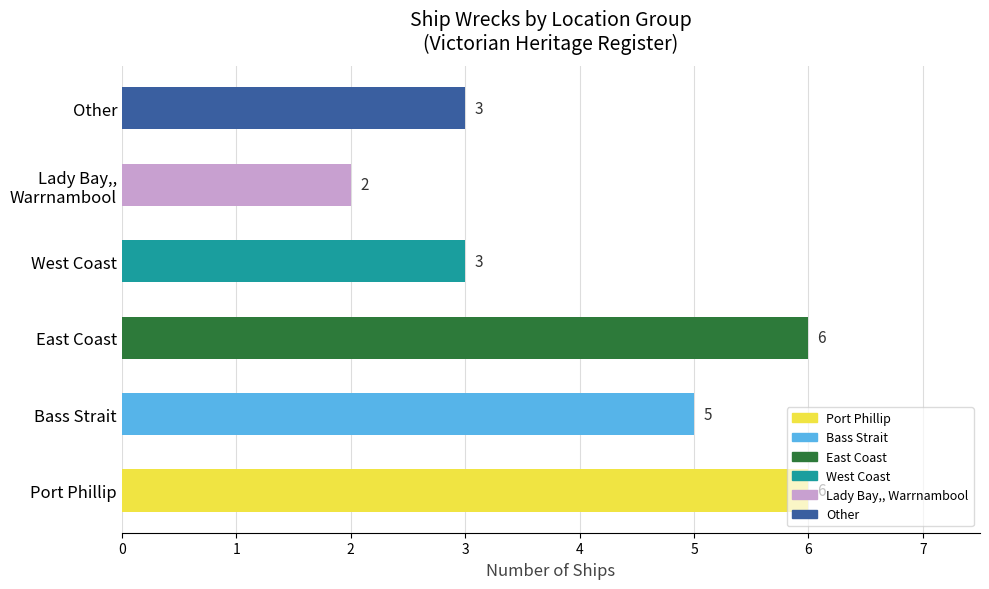

What is the maximum value shown in the chart?

6